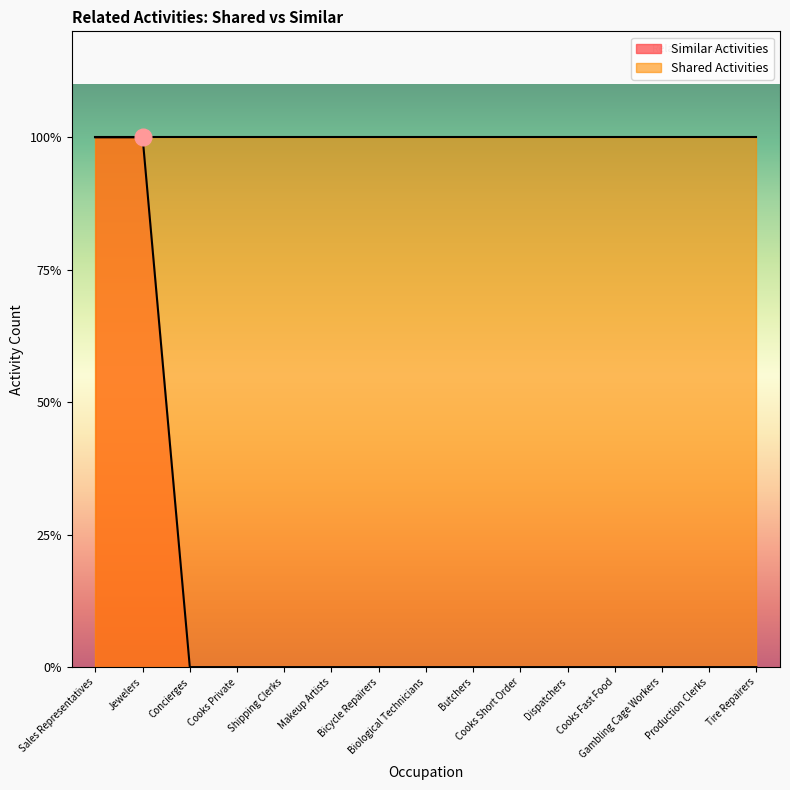

True or false: the data shows 0 at Cooks Fast Food.

True